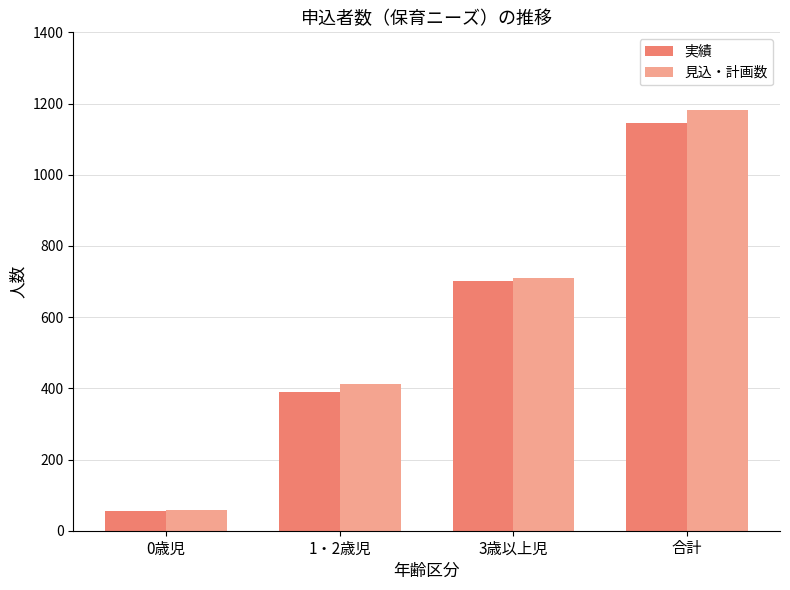

What is the label of the 4th bar from the right?

0歳児